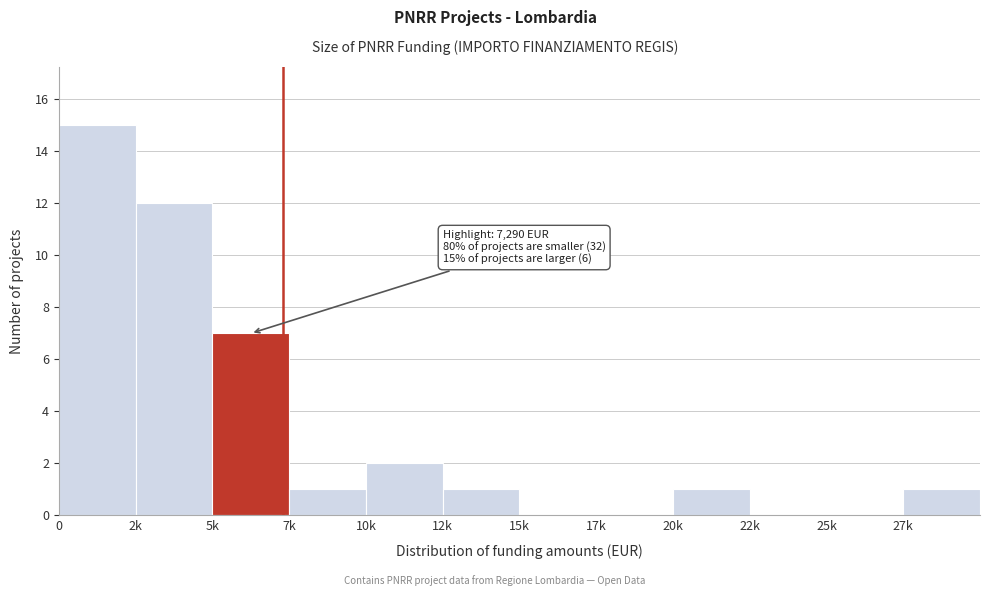

Reading left to right, transcribe all the data shown in this chart.

0=15	2k=12	5k=7	7k=1	10k=2	12k=1	15k=0	17k=0	20k=1	22k=0	25k=0	27k=1